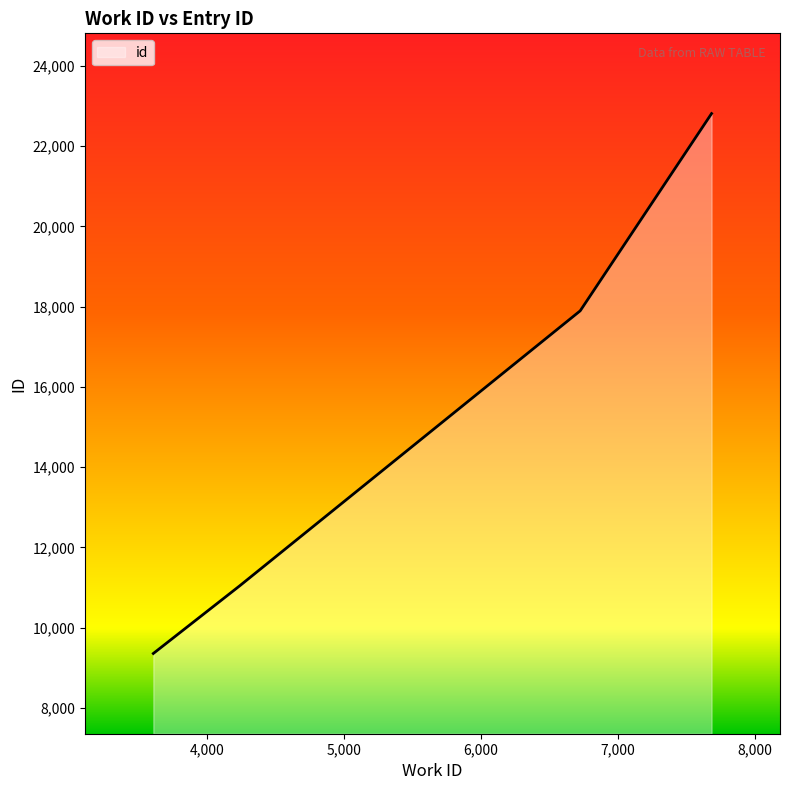

What is the sum of all values?

61107